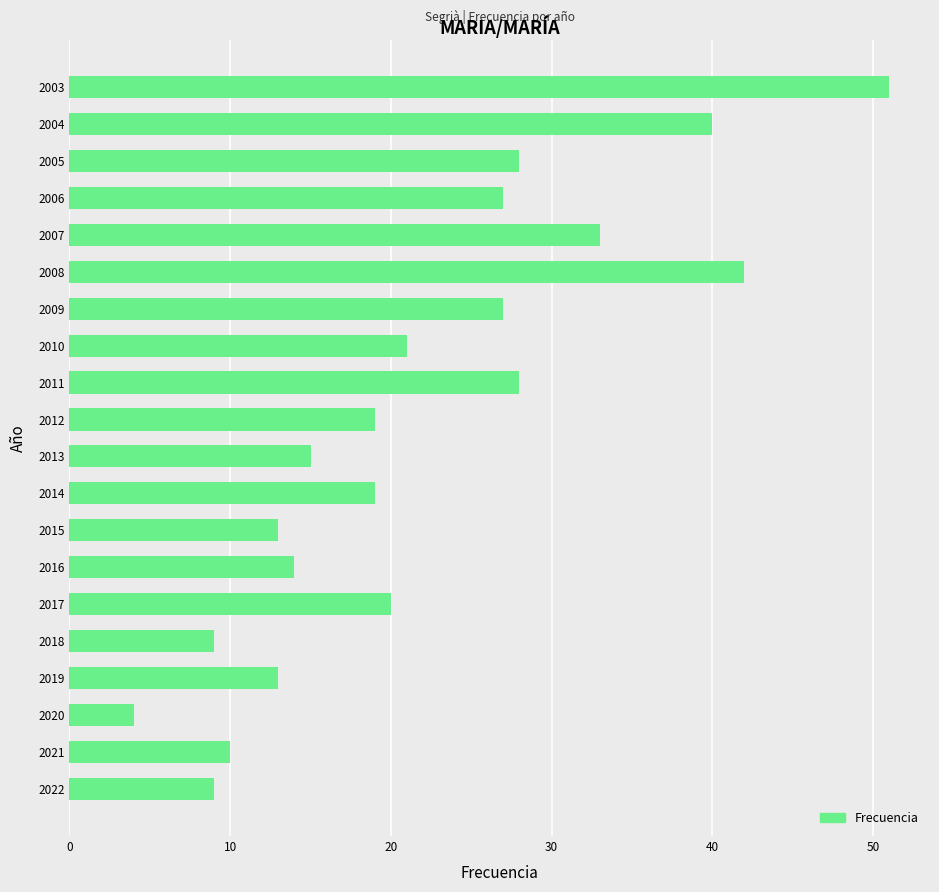

What is the difference between the maximum and minimum values?

47